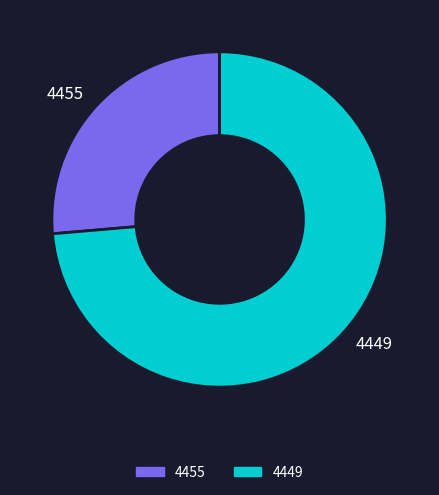

Which category has the biggest portion of the pie?

4449